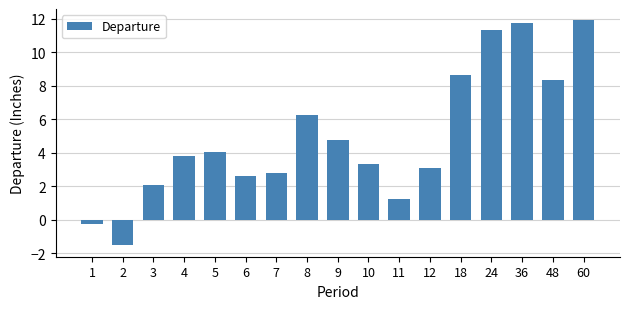

Is it true that the value at 8 is 10.3?

False